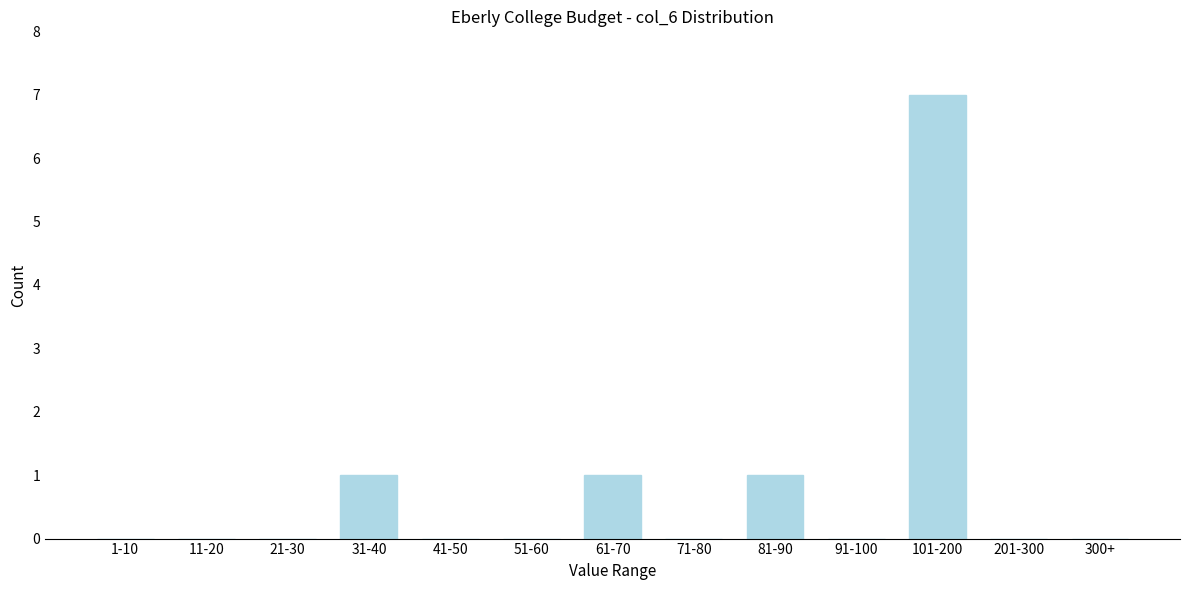

Reading left to right, transcribe all the data shown in this chart.

1-10=0	11-20=0	21-30=0	31-40=1	41-50=0	51-60=0	61-70=1	71-80=0	81-90=1	91-100=0	101-200=7	201-300=0	300+=0